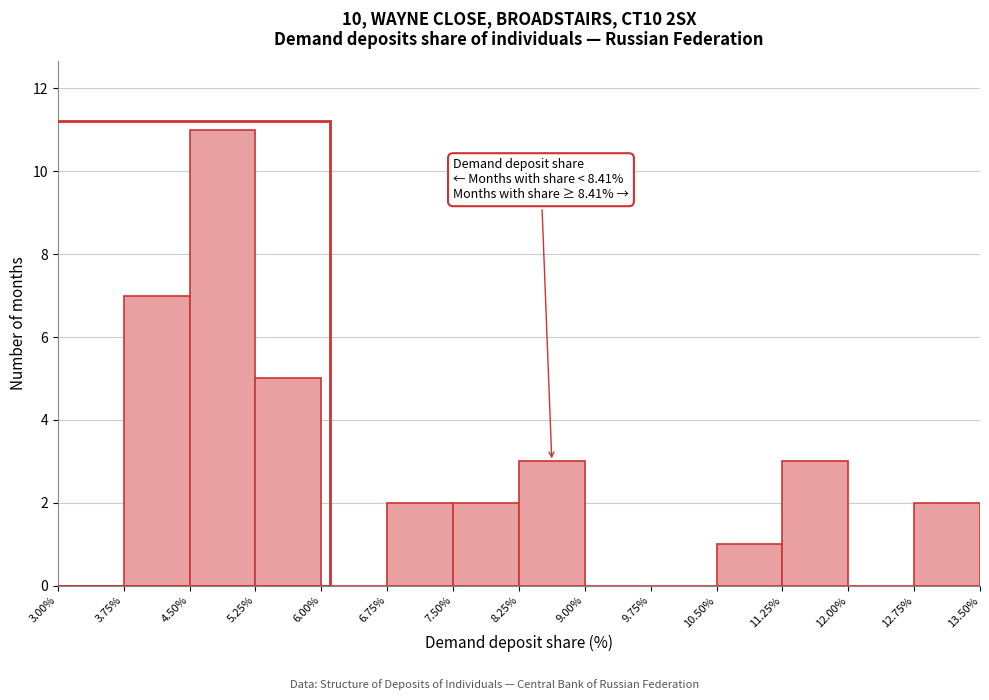

Which range on the x-axis has the tallest bar?

4.50% to 5.25%